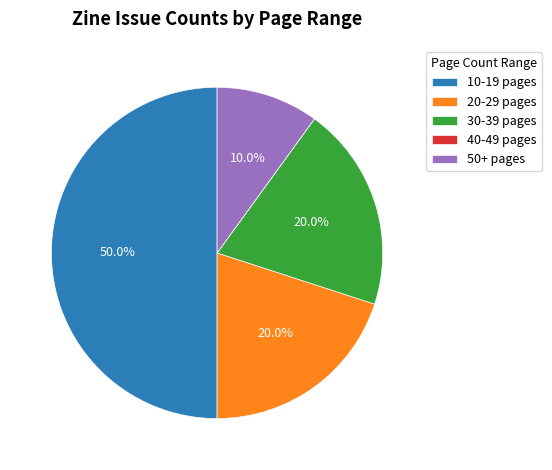

What is the largest slice in the pie chart?

10-19 pages